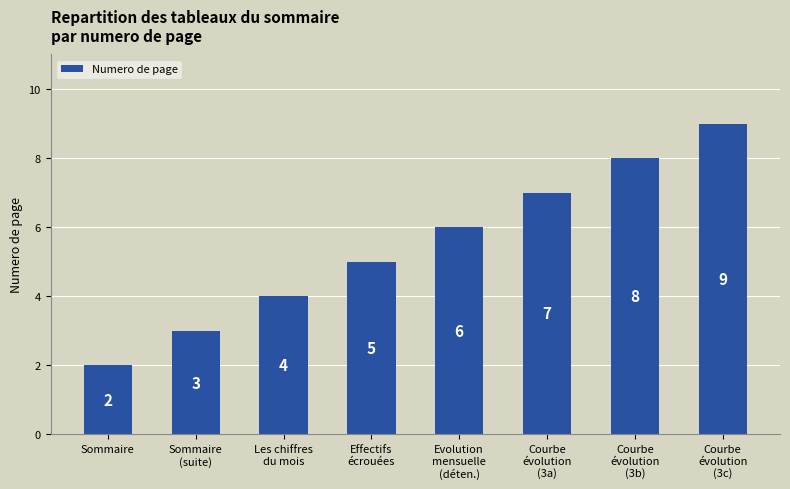

What value does the data have at Sommaire
(suite)?

3